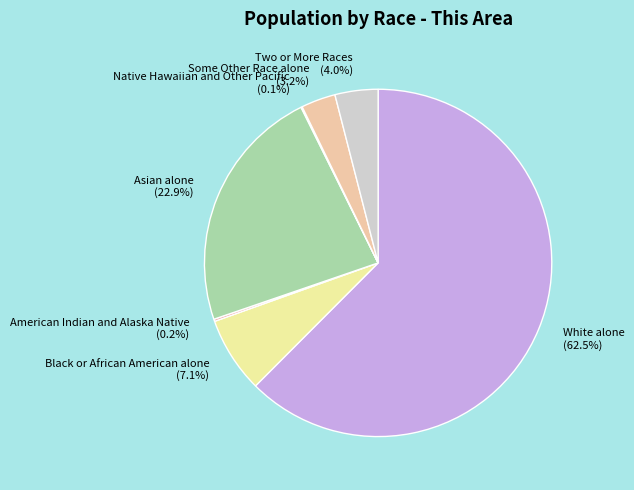

Is there any slice that represents more than half of the pie?

Yes